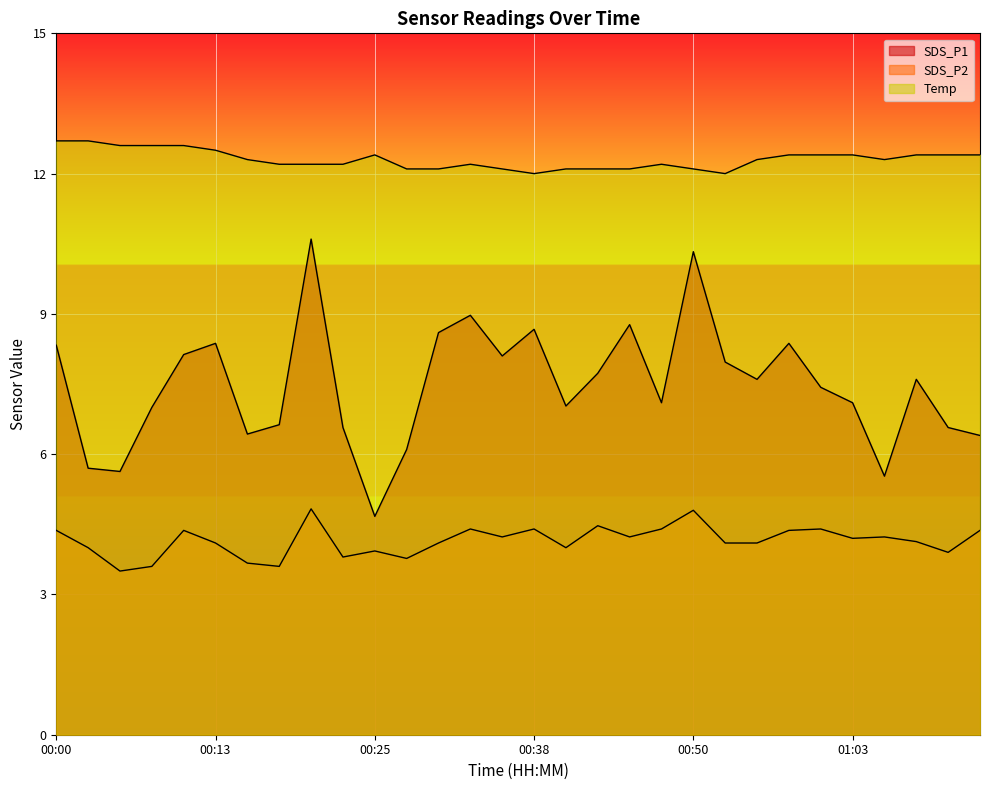

What is the value of the Temp point at the 28th from the left?

12.4